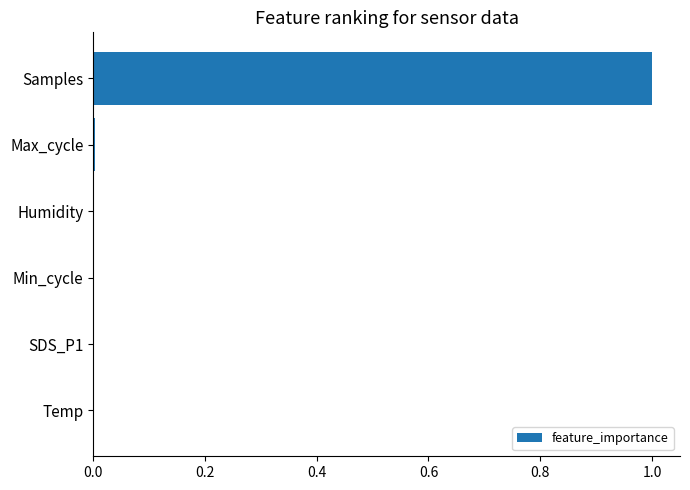

The value at Humidity is 0.0. True or false?

True